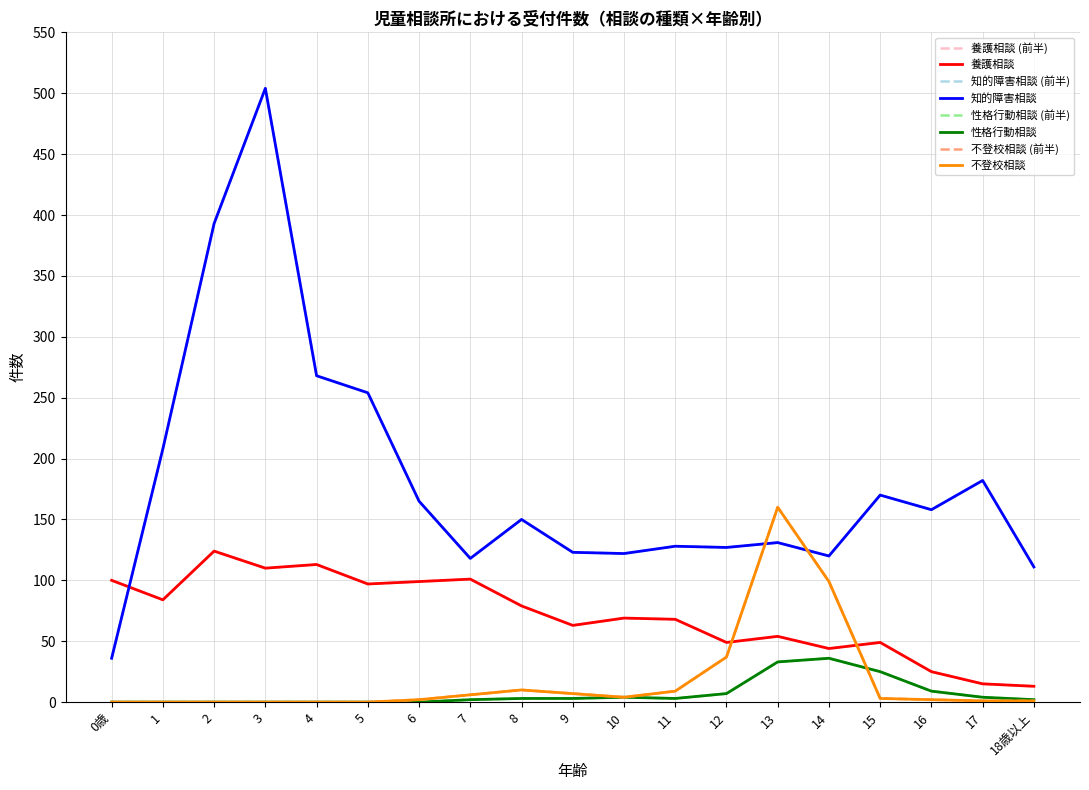

Which has a higher value, 18歳以上 or 13?

13